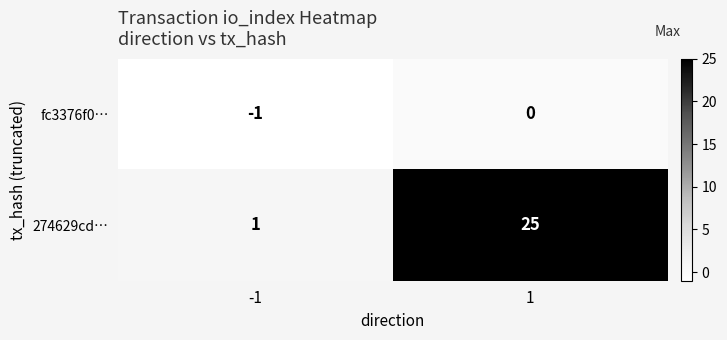

List the series in order of their overall mean, lowest first.

fc3376f0…, 274629cd…